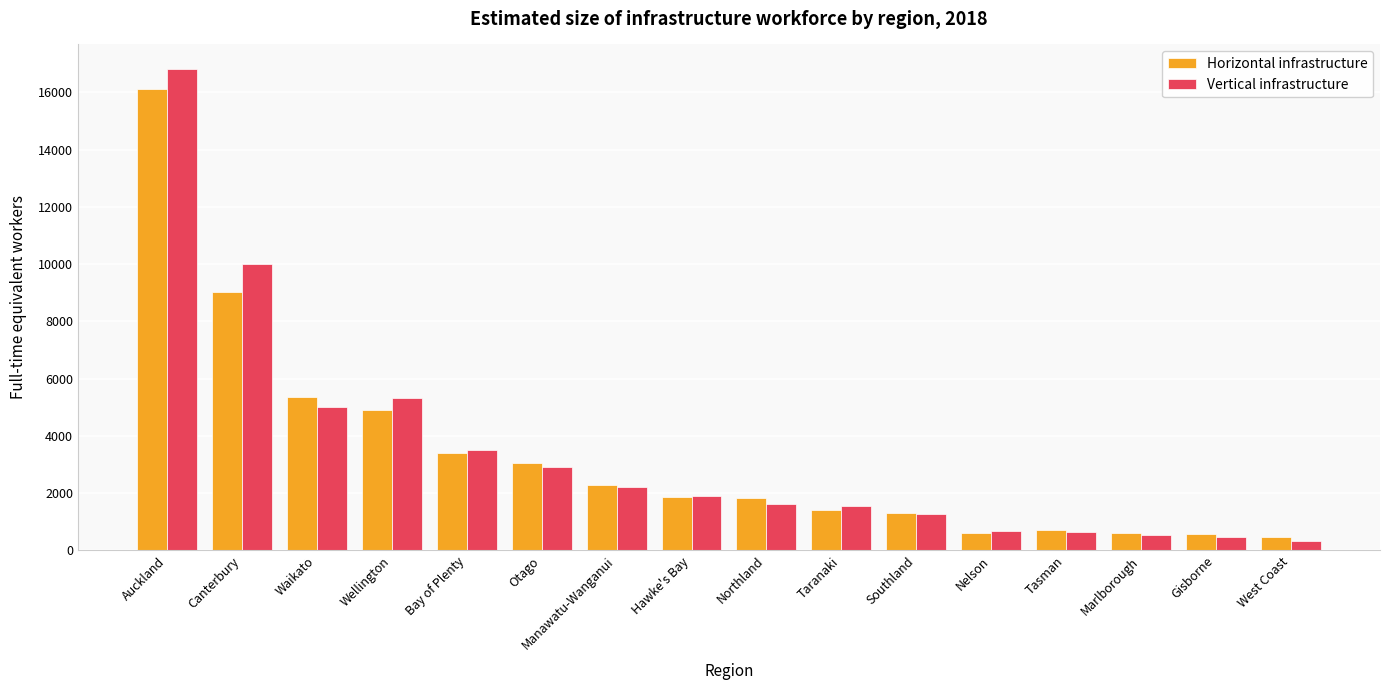

Rank the series by their maximum value, from lowest to highest.

Horizontal infrastructure, Vertical infrastructure